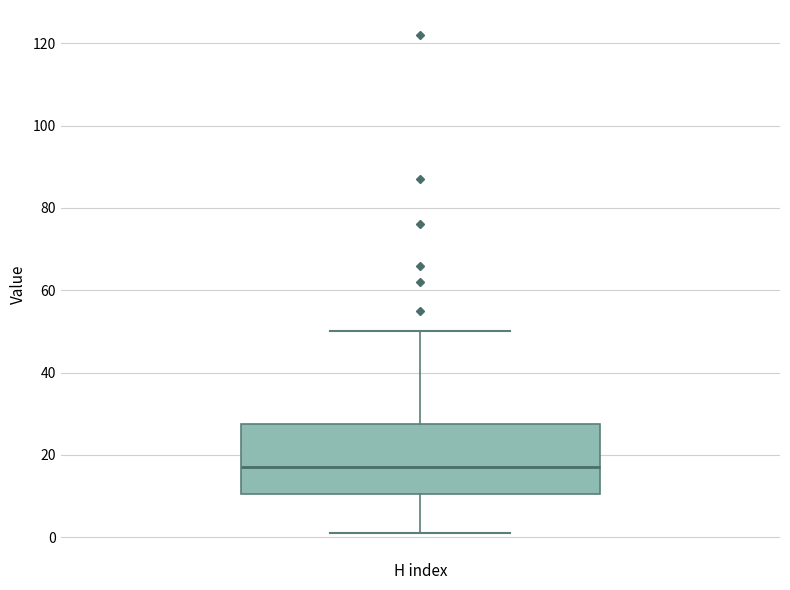

Where does the lower whisker of the box for H index end on the y-axis? The values are not printed on the chart, so give them approximately, as read against the axis.

2